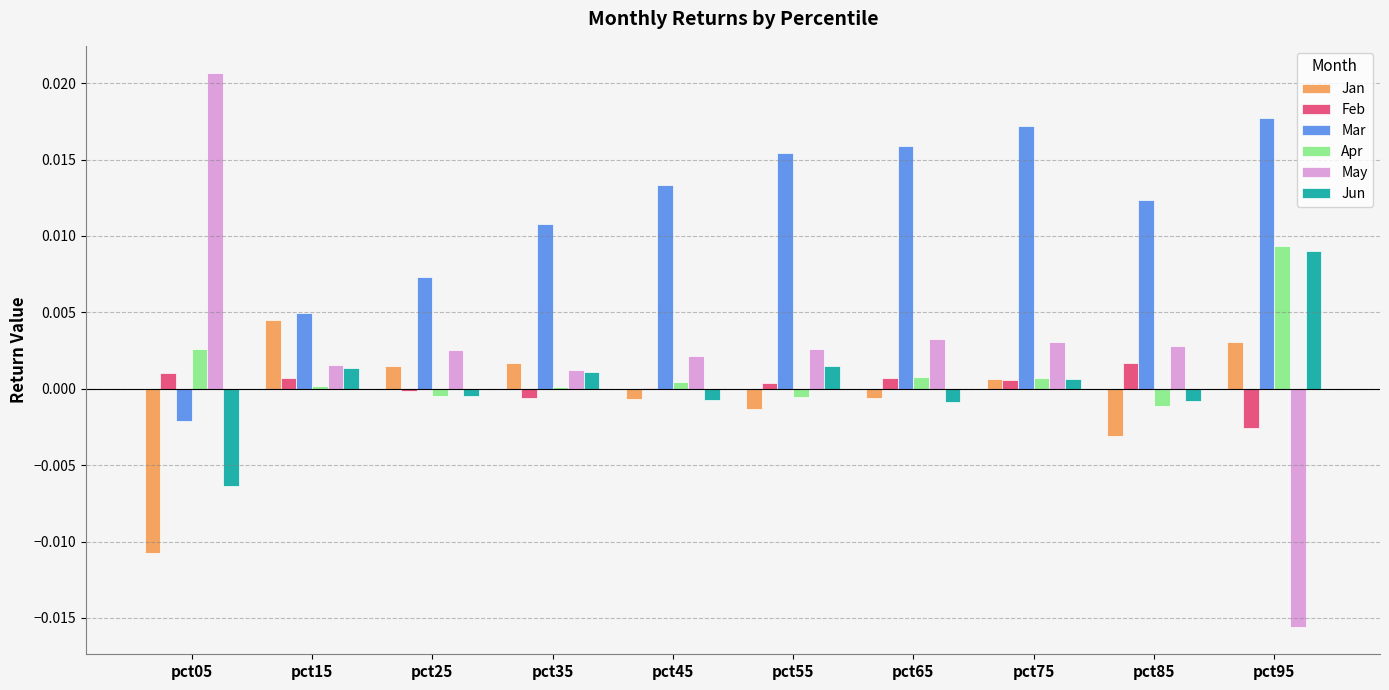

What are all the series names shown in the legend?

Jan, Feb, Mar, Apr, May, Jun